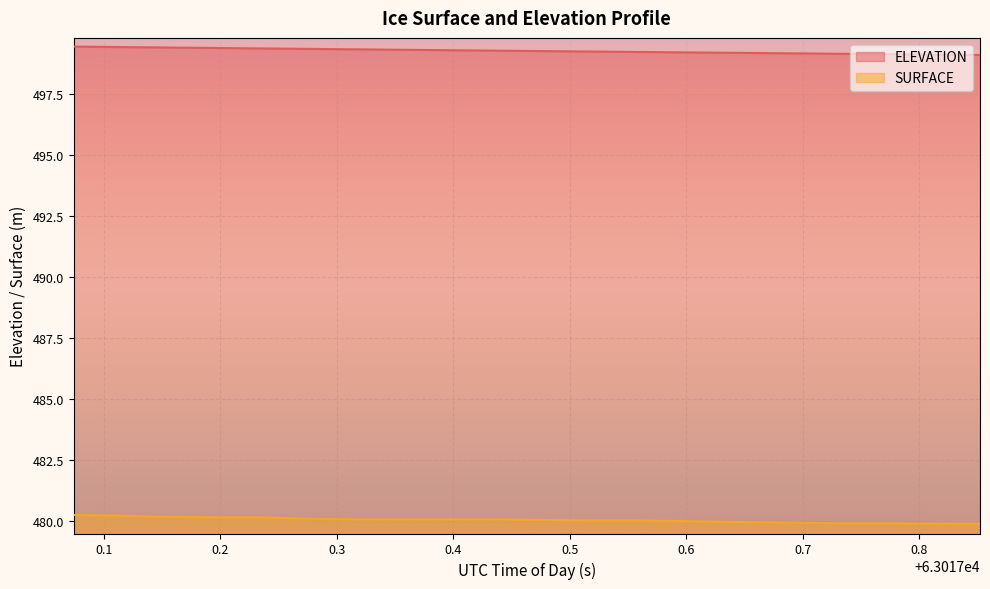

Is it true that ELEVATION equals 897.1 at 63017.6475?

False